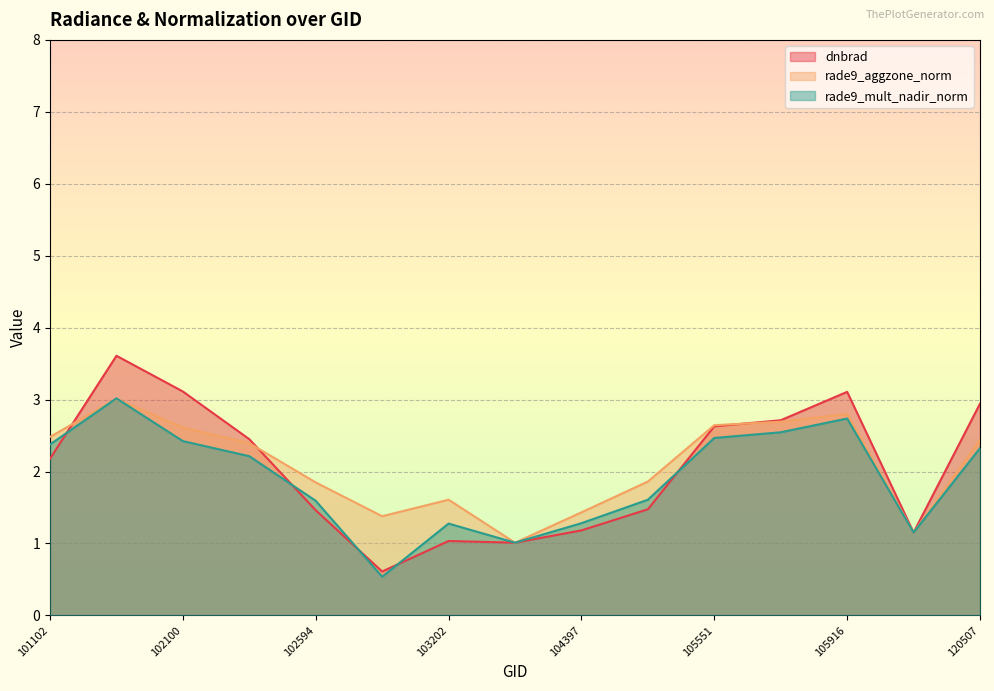

What is the total value across all series at 105551?

7.7